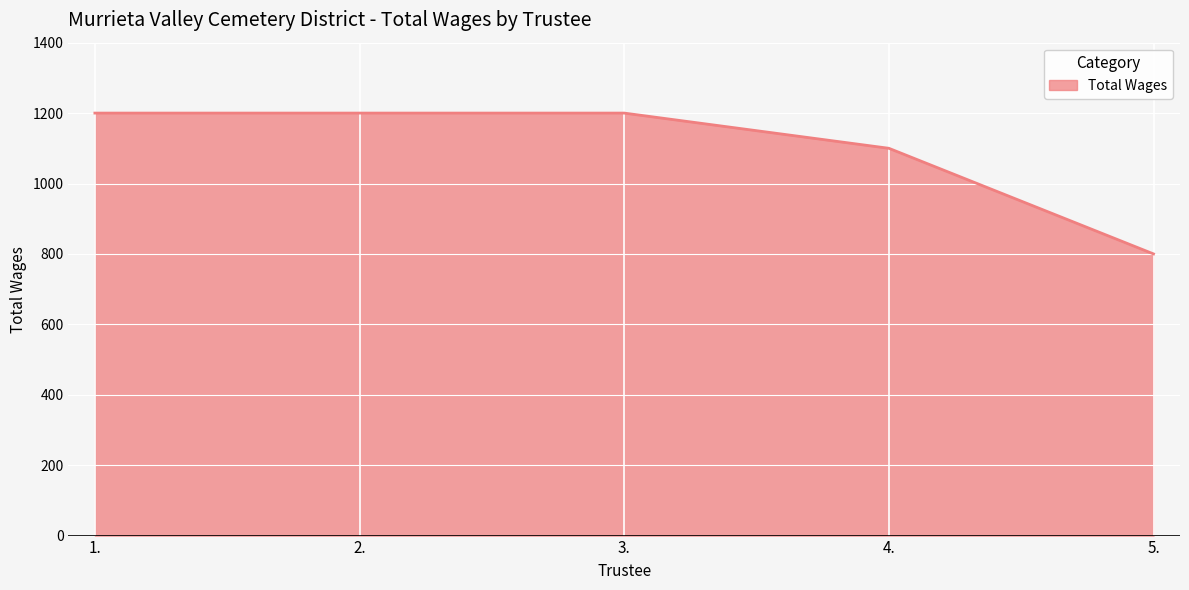

Is it true that the value at 2. is 1200?

True